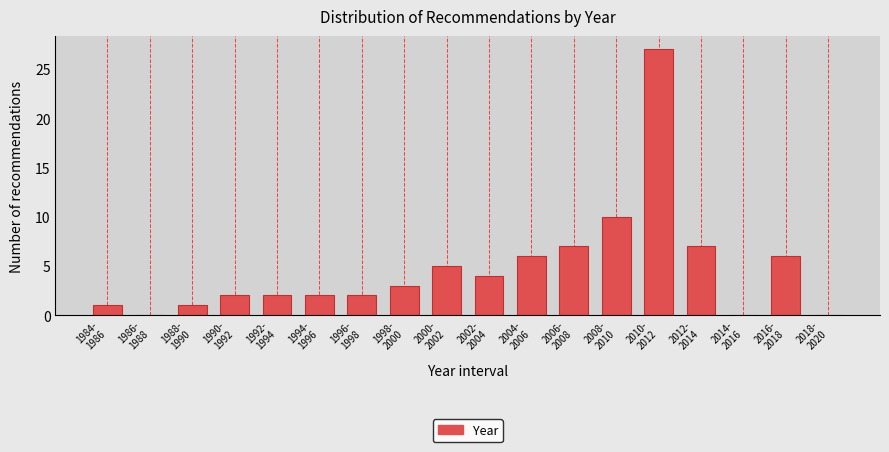

What is the sum of all values?

85